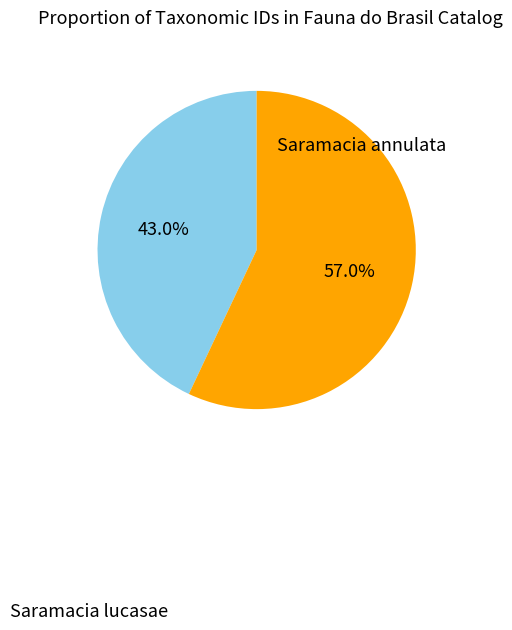

Combined, what portion of the pie is Saramacia lucasae and Saramacia annulata?

100.0%